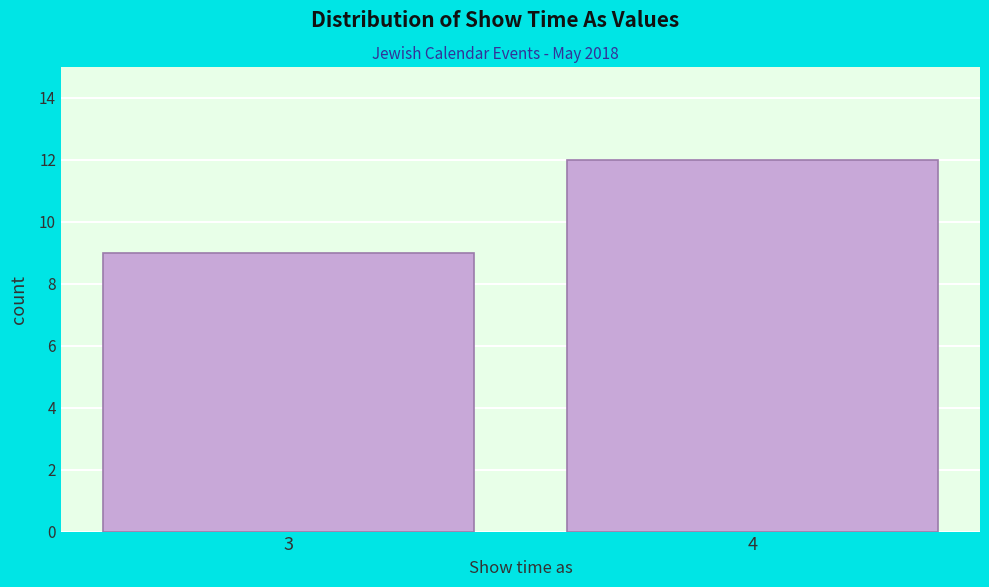

Reading right to left, extract all data points from this chart.

12	9